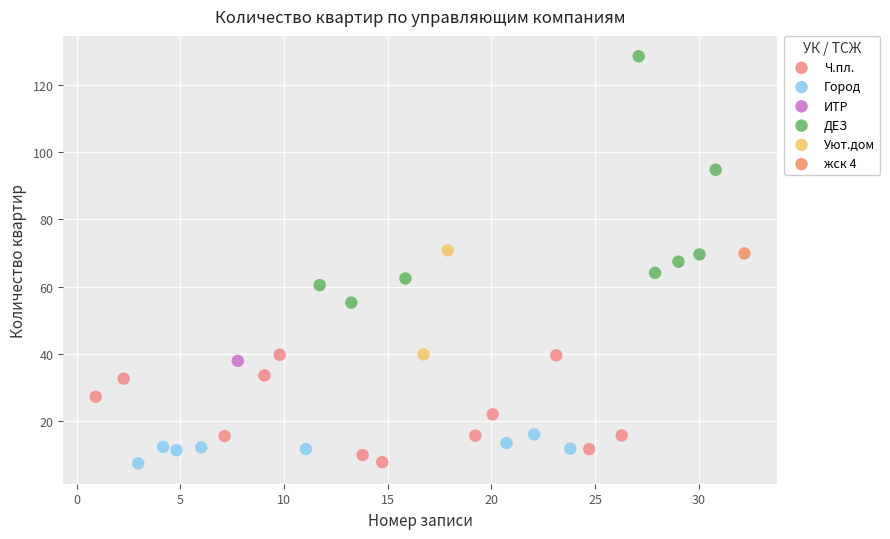

What are all the series names shown in the legend?

Ч.пл., Город, ИТР, ДЕЗ, Уют.дом, жск 4